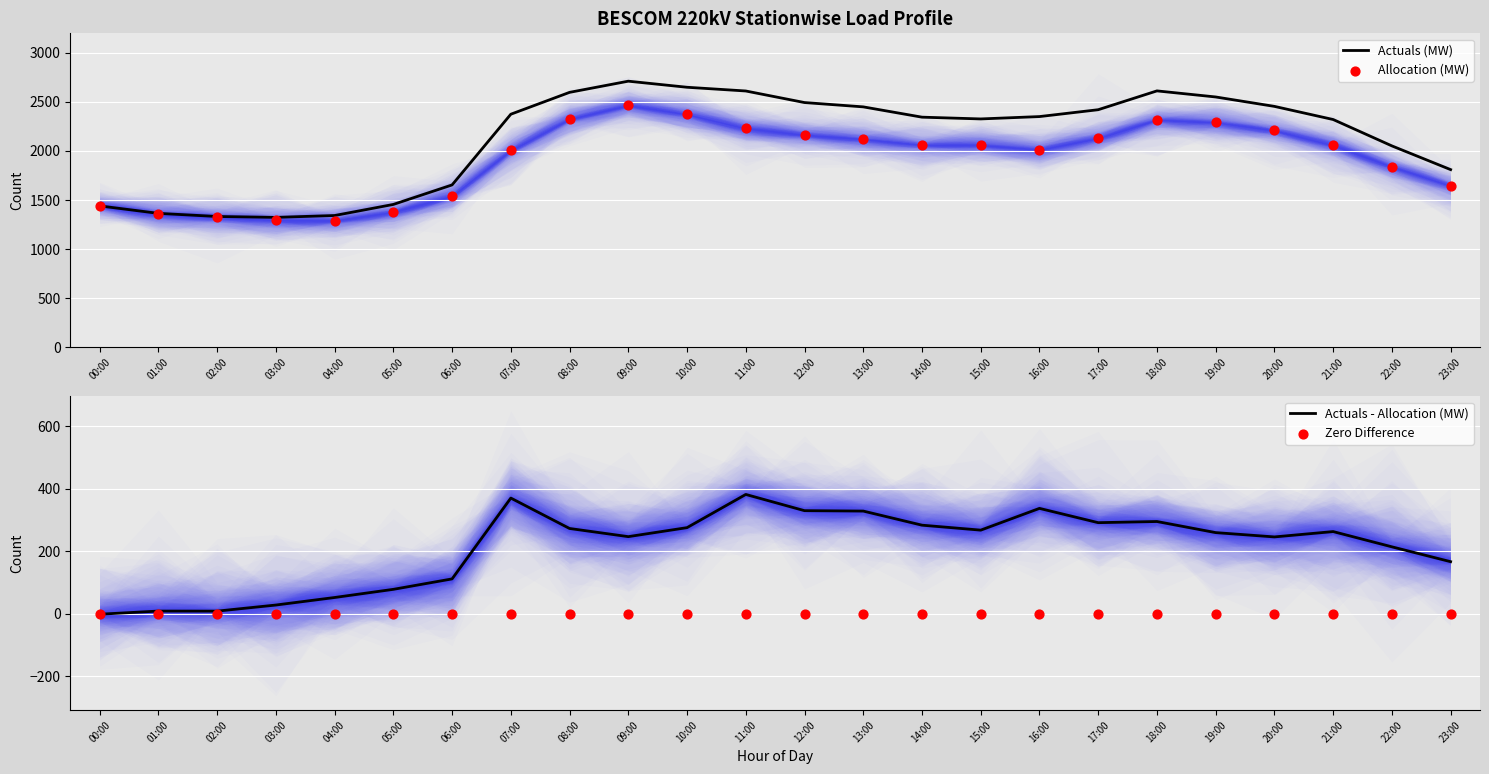

Which series has the largest total across all categories?

Actuals (MW)